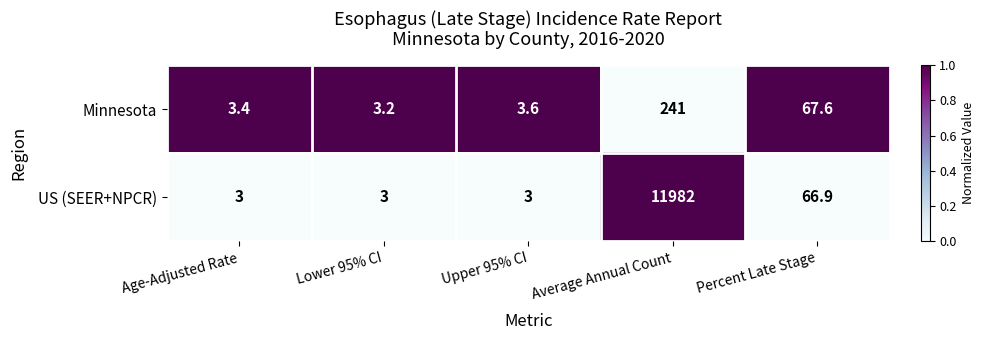

How many data points does each series have?

5